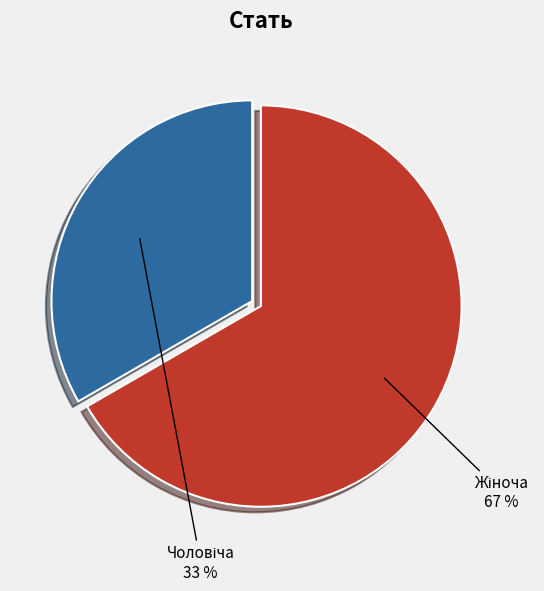

Does any single category account for the majority?

Yes